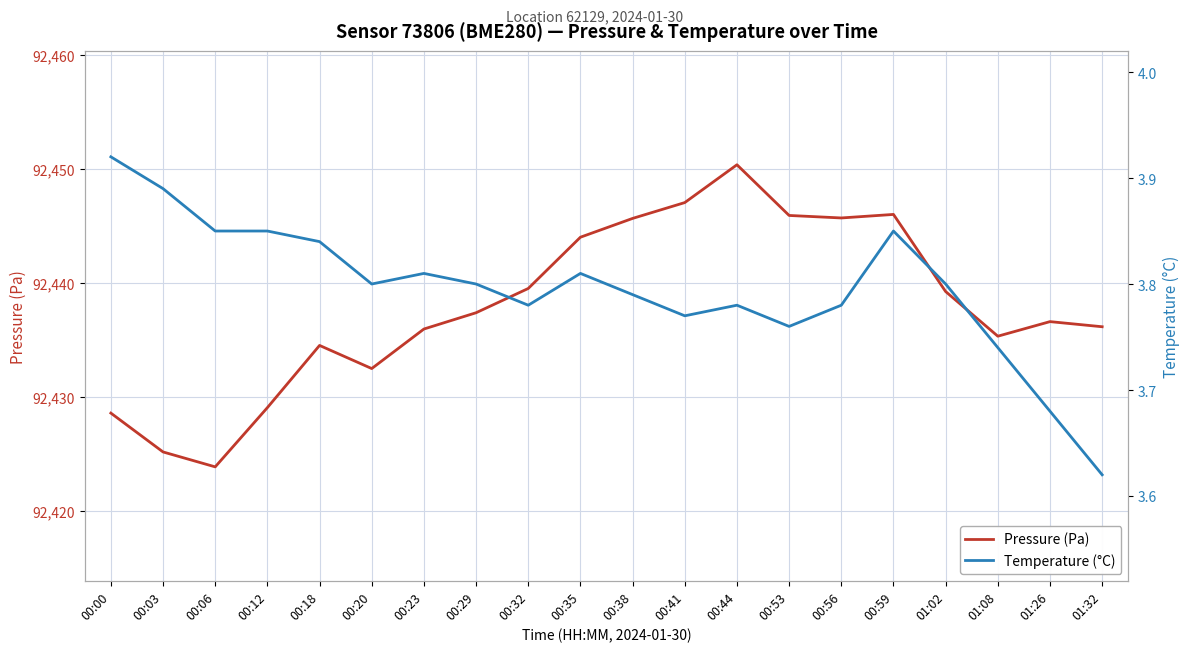

How many lines are shown in the chart?

2